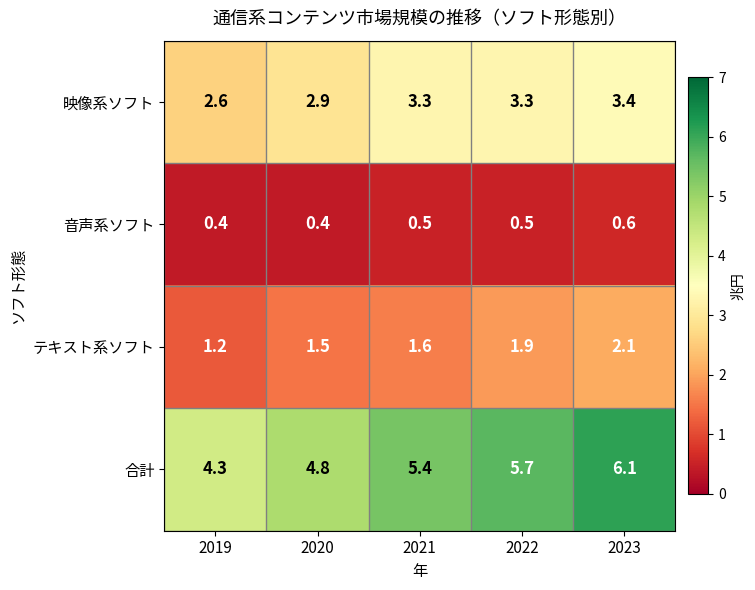

At 2019, list the series in order from smallest to largest.

音声系ソフト, テキスト系ソフト, 映像系ソフト, 合計